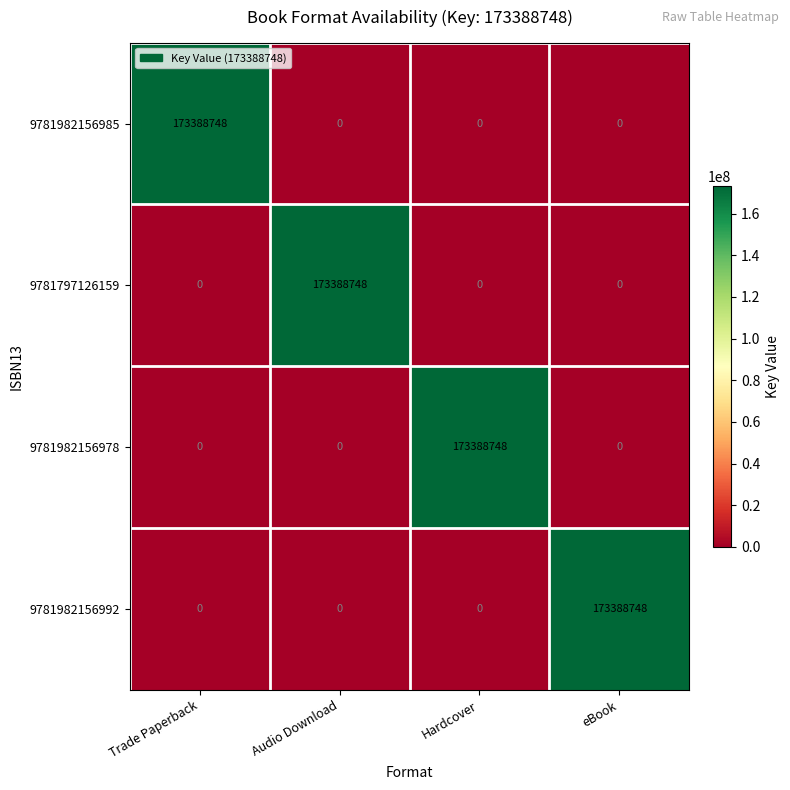

Reading right to left, what are all the values shown in this chart?

9781982156985: 0	0	0	173388748
9781797126159: 0	0	173388748	0
9781982156978: 0	173388748	0	0
9781982156992: 173388748	0	0	0